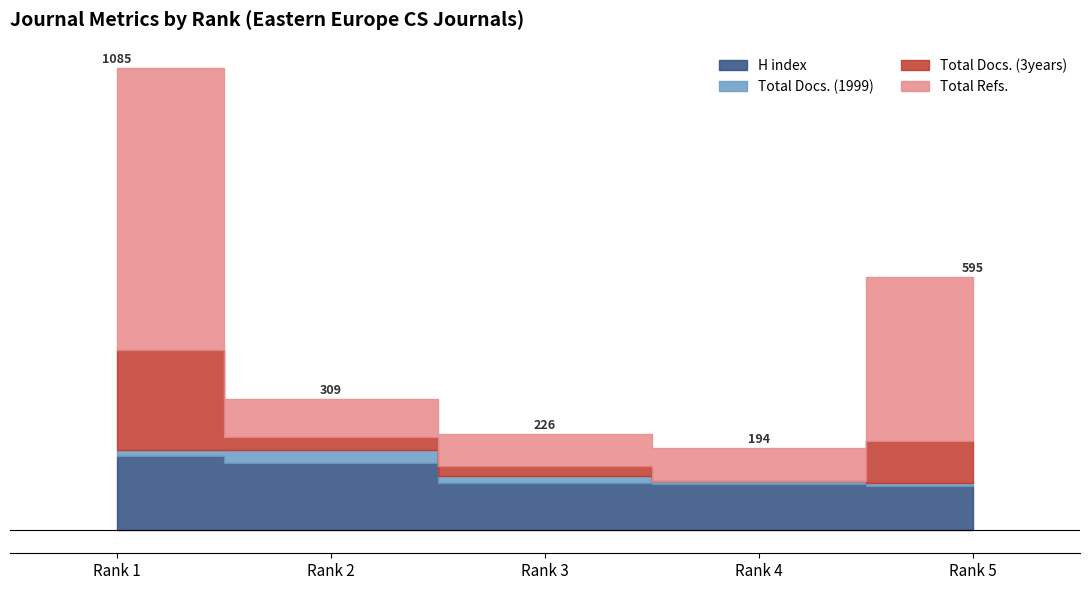

True or false: H index has a value of 111 at Rank 3.

True